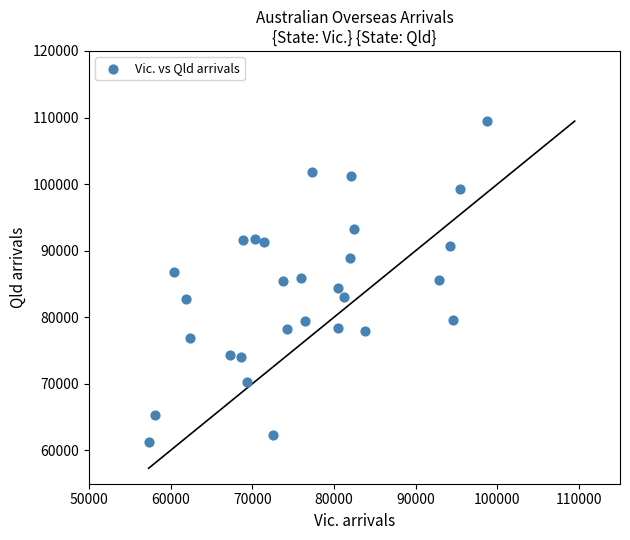

What is the range of X values (max minus min)?

41390